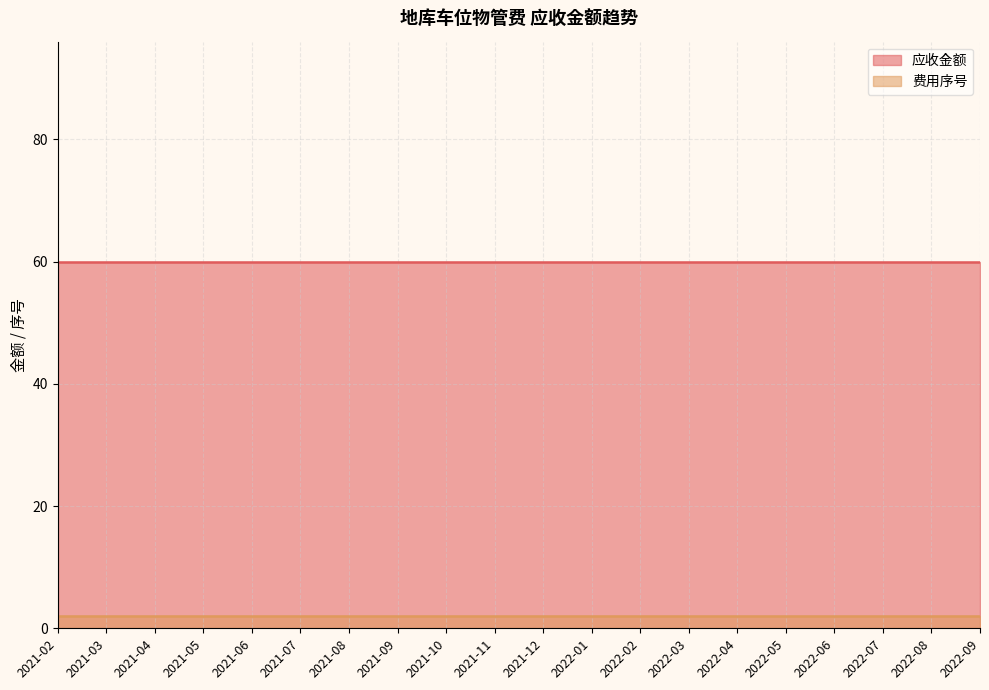

List the series in order of their peak value, lowest first.

费用序号, 应收金额